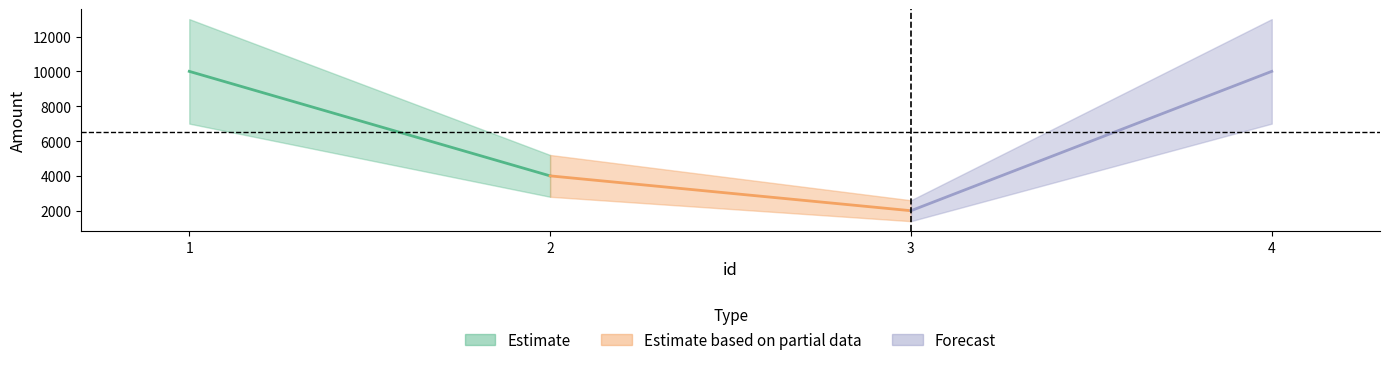

What is the ratio of the value at 3 to the value at 4?

0.2